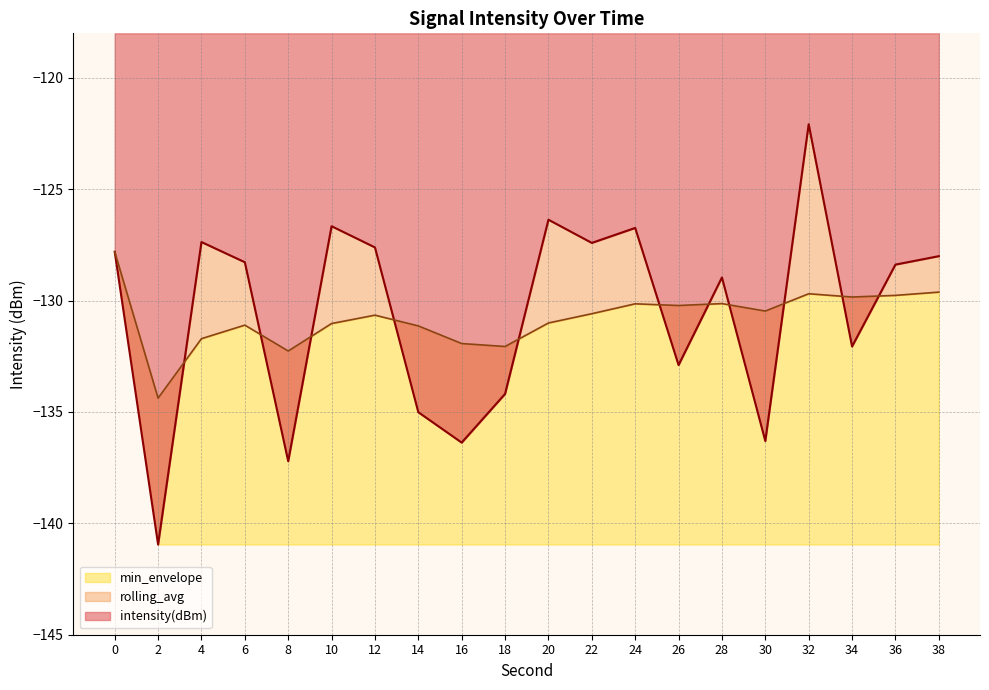

Reading left to right, what are all the values shown in this chart?

intensity(dBm): -127.8	-140.9	-127.4	-128.3	-137.2	-126.7	-127.6	-135.0	-136.4	-134.2	-126.4	-127.4	-126.7	-132.9	-129.0	-136.3	-122.1	-132.1	-128.4	-128.0
rolling_avg: -127.8	-134.4	-131.7	-131.1	-132.3	-131.0	-130.7	-131.1	-131.9	-132.1	-131.0	-130.6	-130.1	-130.2	-130.1	-130.5	-129.7	-129.8	-129.8	-129.6